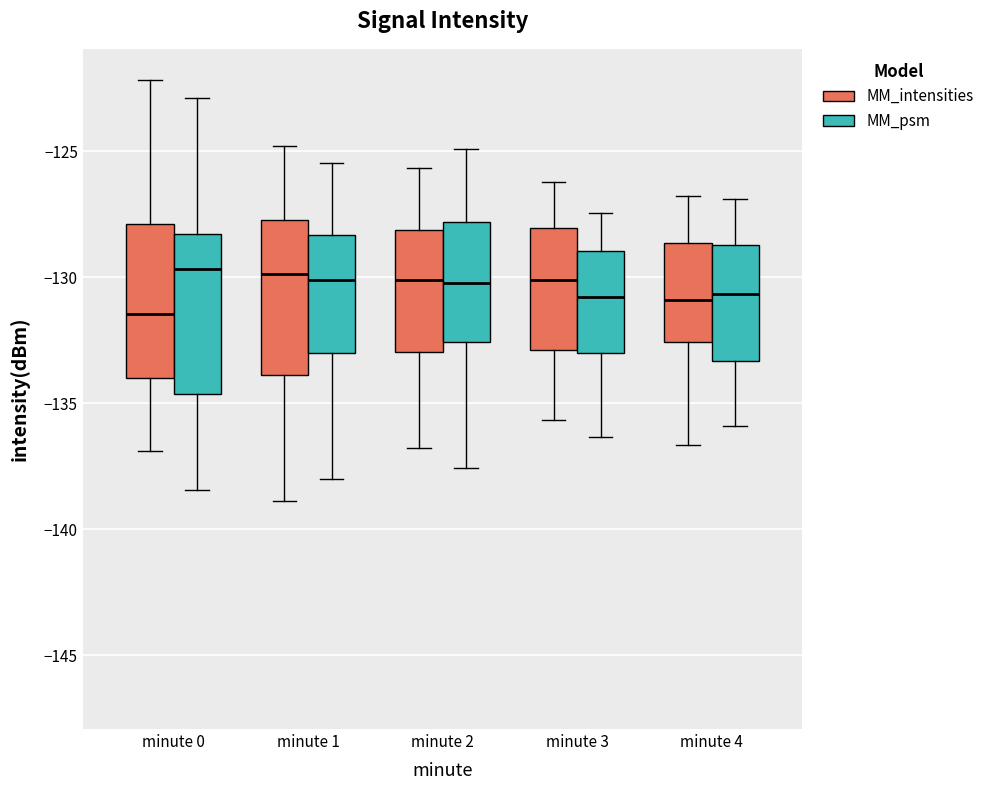

Where does the lower whisker of the box for minute 2 (MM_psm) end on the y-axis? The values are not printed on the chart, so give them approximately, as read against the axis.

-137.5